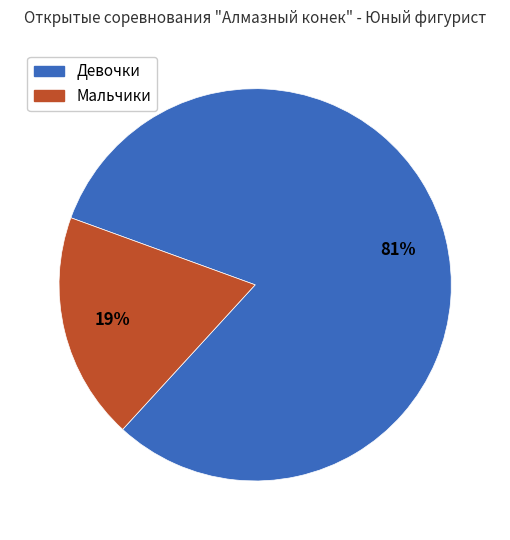

Combined, do Мальчики and Девочки account for over 50%?

Yes